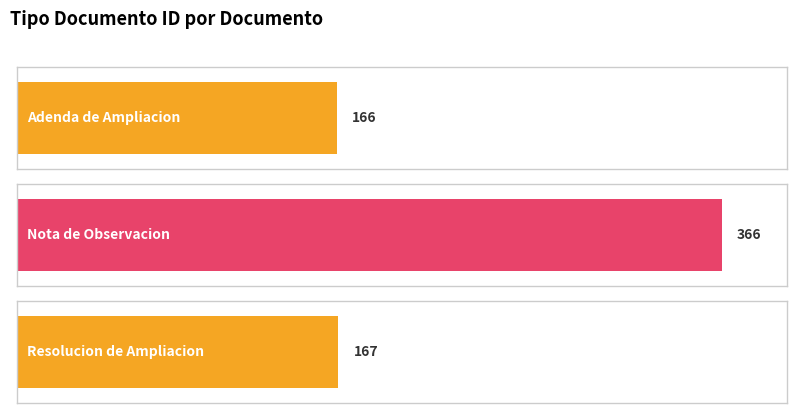

What is the average value?

233